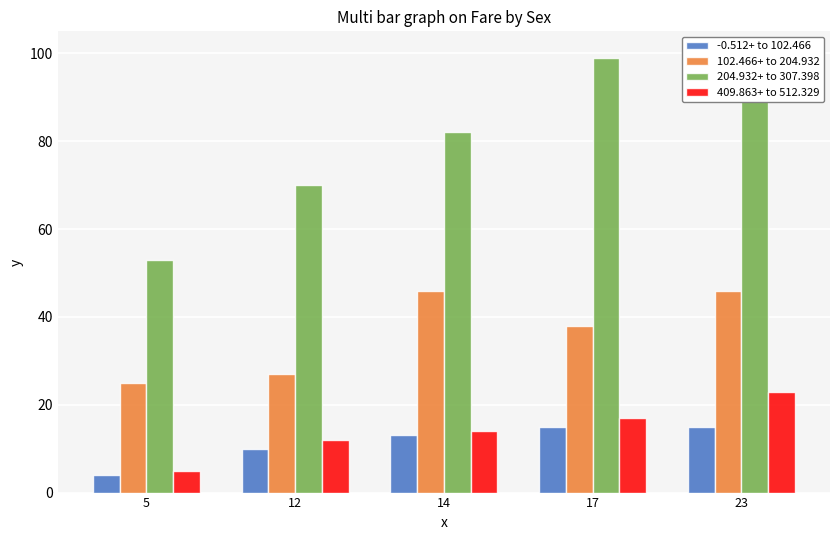

Rank the series at 12 from lowest to highest value.

-0.512+ to 102.466, 409.863+ to 512.329, 102.466+ to 204.932, 204.932+ to 307.398